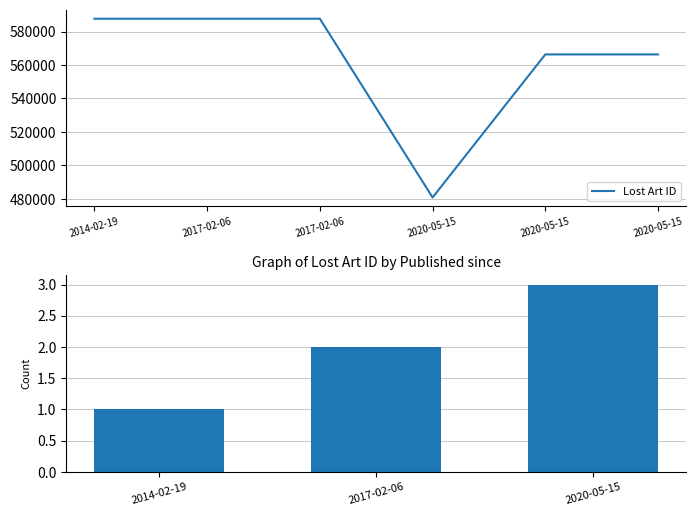

Which category has the highest value across all series?

2017-02-06